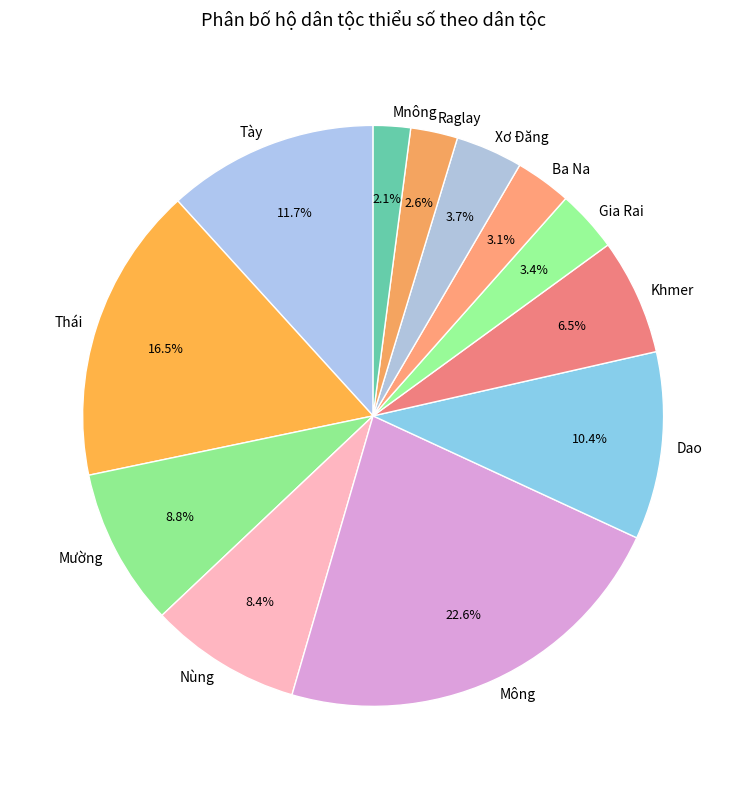

What percentage is NOT represented by Thái?

83.5%